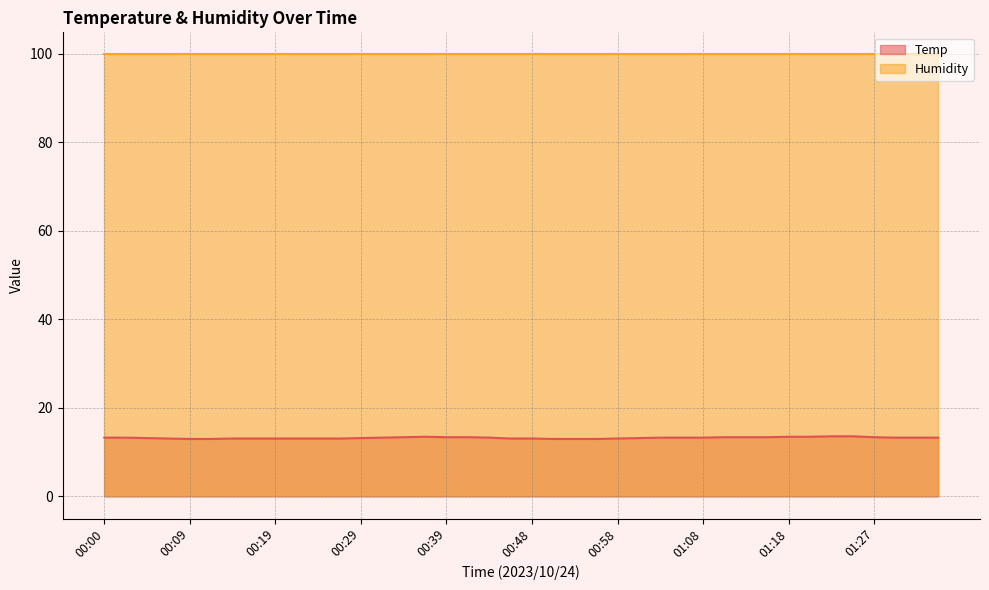

What is the label of the 15th point from the right?

01:01